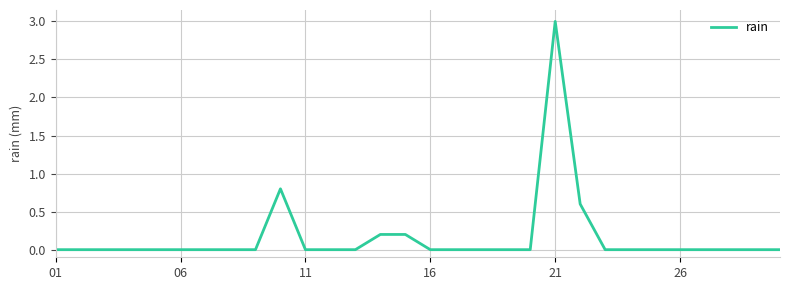

What is the maximum value shown in the chart?

3.0